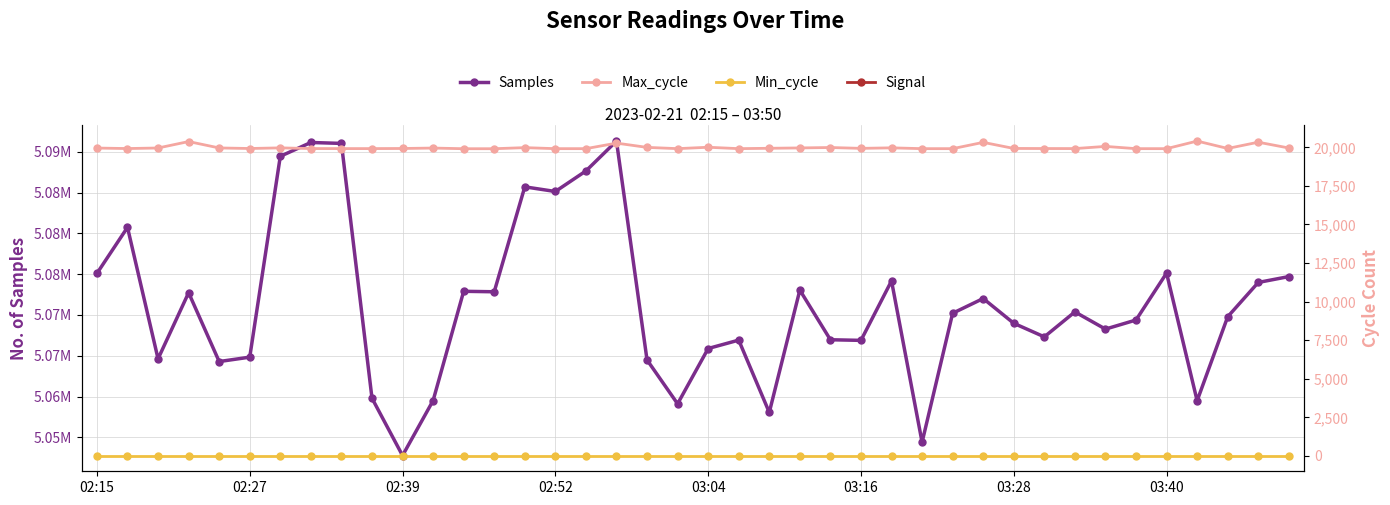

Reading left to right, what are all the values shown in this chart?

Samples: 5075098	5080743	5064626	5072732	5064291	5064830	5089454	5091147	5091033	5059798	5052767	5059508	5072903	5072846	5085709	5085138	5087656	5091319	5064488	5059110	5065889	5066918	5058054	5073051	5066963	5066888	5074180	5054399	5070213	5072020	5068981	5067318	5070379	5068269	5069384	5075135	5059486	5069782	5073988	5074708
Max_cycle: 19951	19919	19955	20372	19958	19922	19963	19918	19916	19916	19923	19951	19908	19908	19978	19912	19912	20271	19995	19913	20003	19913	19936	19959	19986	19931	19965	19912	19912	20320	19926	19920	19917	20058	19912	19912	20403	19925	20330	19955
Min_cycle: 28	28	28	28	28	28	28	28	28	28	28	28	28	28	28	28	28	28	28	28	28	28	28	28	28	28	28	28	28	28	28	28	28	28	28	28	28	28	28	28
Signal: -59	-59	-59	-59	-58	-59	-59	-58	-59	-59	-59	-59	-59	-59	-59	-59	-58	-59	-59	-59	-59	-59	-59	-59	-59	-59	-59	-59	-58	-59	-59	-59	-59	-59	-58	-59	-59	-59	-59	-59